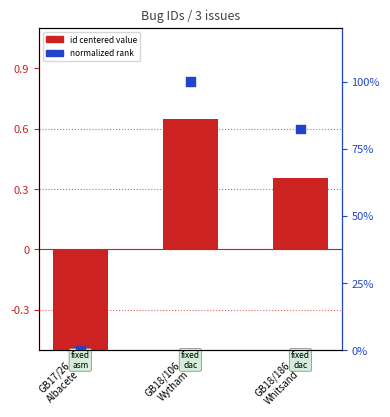

Which series has the largest total across all categories?

normalized rank